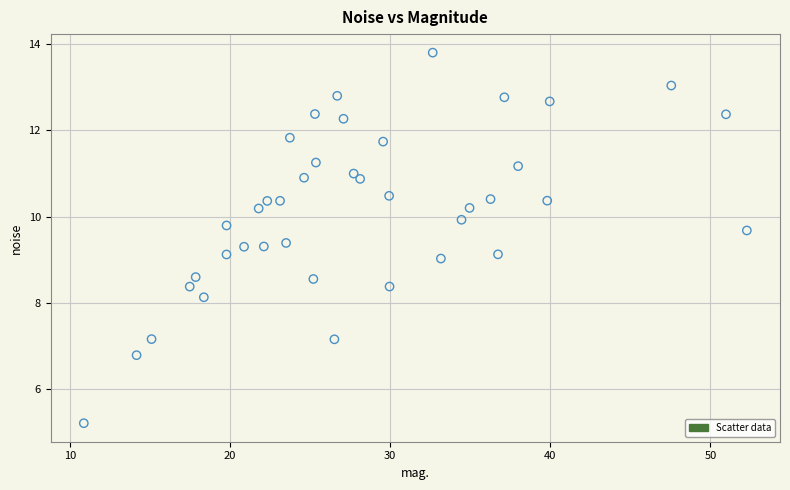

What is the range of X values (max minus min)?

41.4